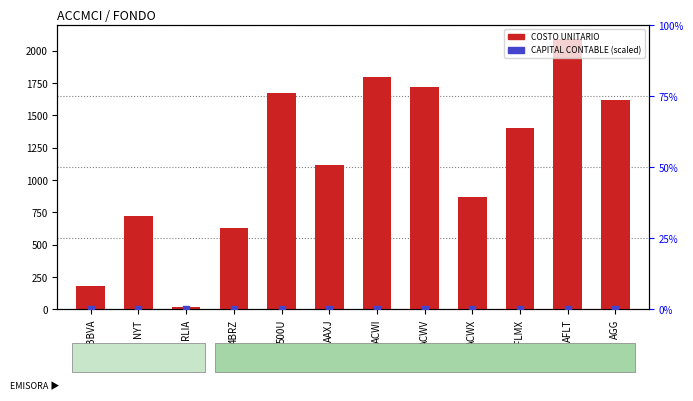

What are all the series names shown in the legend?

COSTO UNITARIO, CAPITAL CONTABLE (scaled)